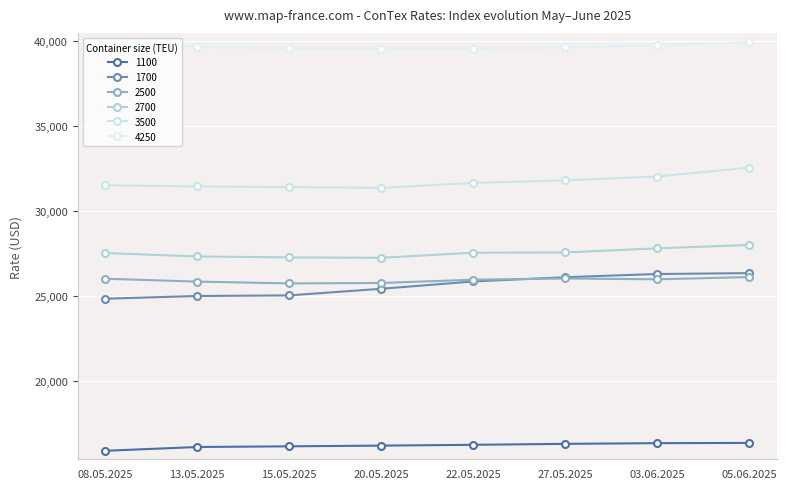

What is the sum of the 2500 values at 13.05.2025 and 22.05.2025?

51807